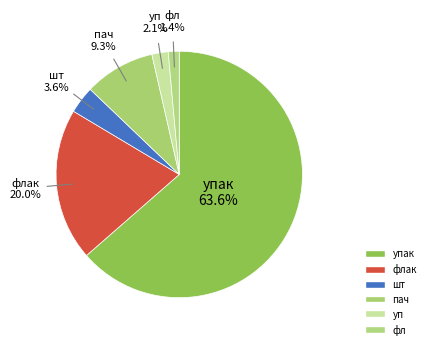

Count the number of slices in the pie.

6